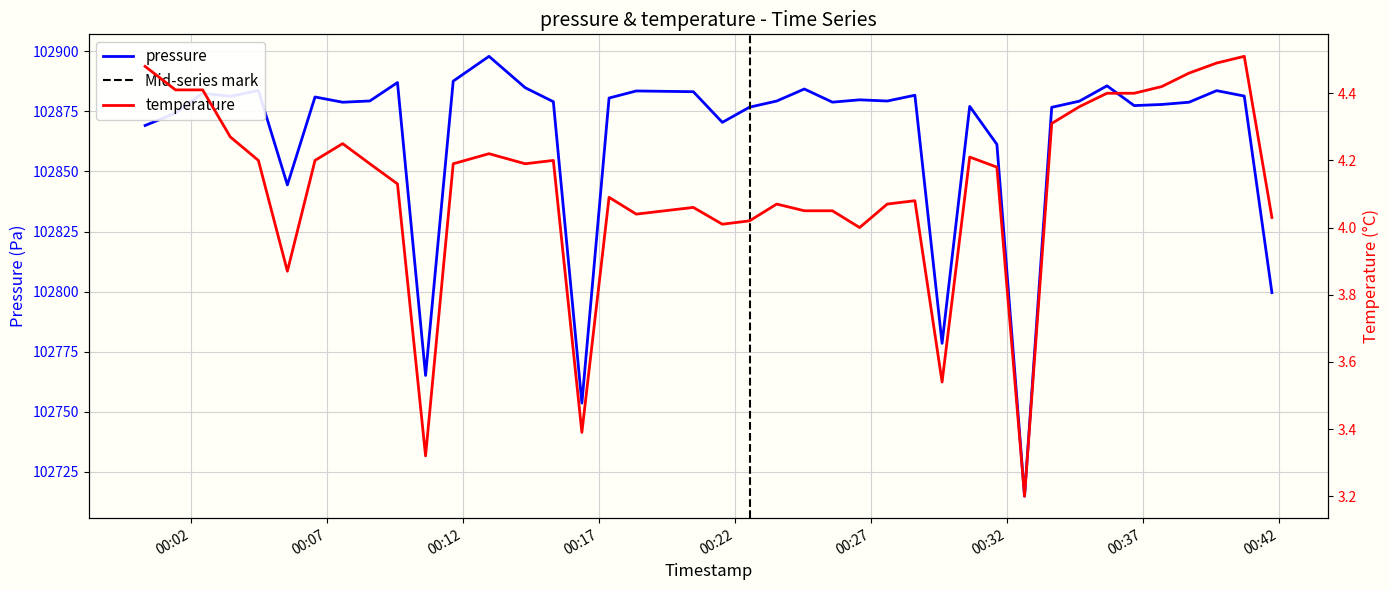

What is the difference between the highest and lowest values at 00:17?

102877.0